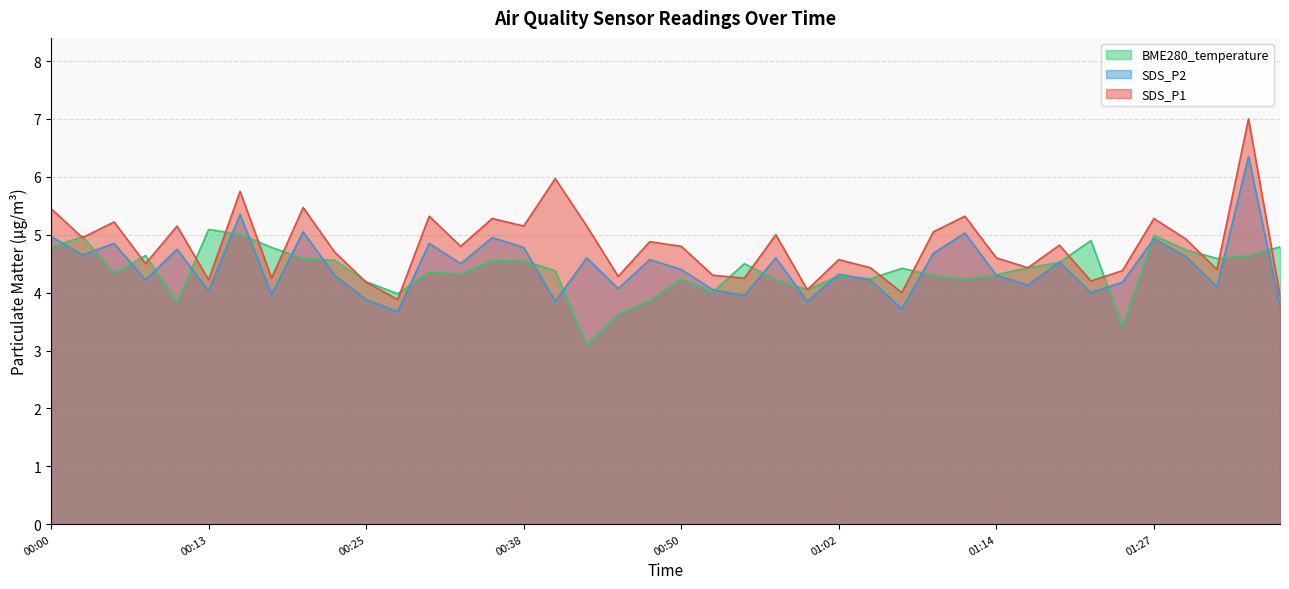

How many interior local peaks does the SDS_P2 series have?

14